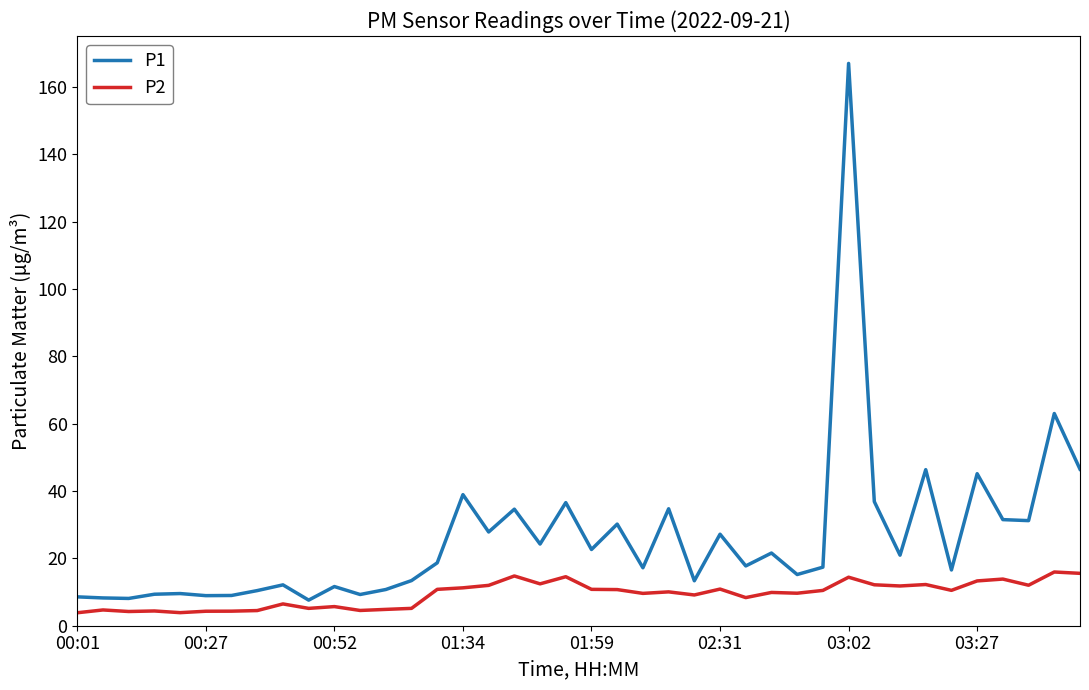

What is the sum of all P2 values?

373.0